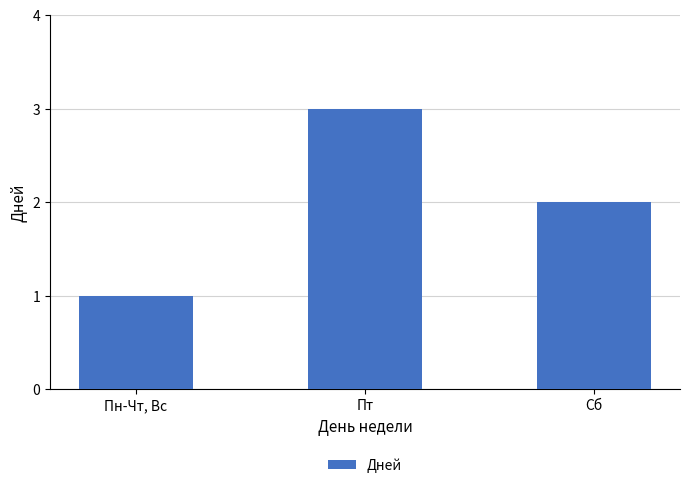

Reading right to left, what are all the values shown in this chart?

2	3	1